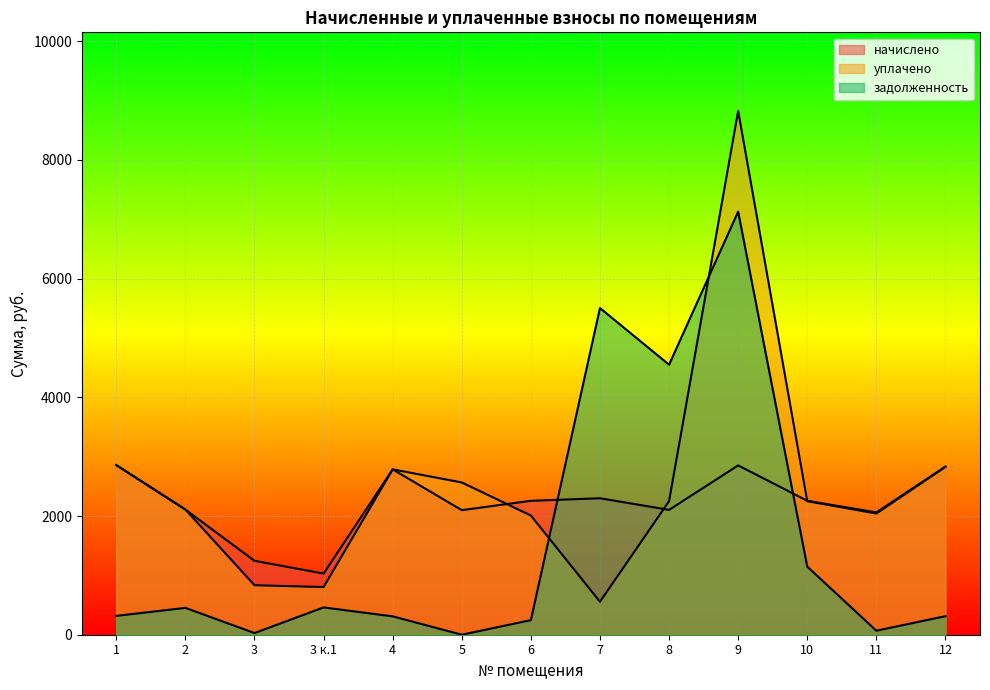

True or false: начислено has a value of 1978.0 at 12.

False